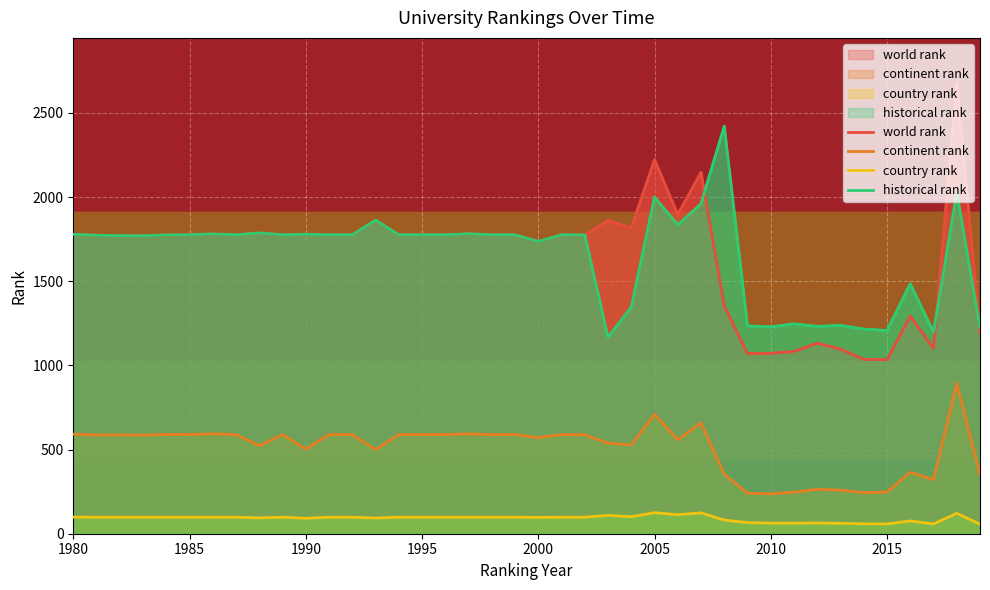

Reading left to right, what are all the values shown in this chart?

world rank: 1779.0	1773.0	1771.0	1770.0	1775.0	1776.0	1781.0	1776.0	1787.0	1776.0	1779.0	1776.0	1776.0	1863.0	1776.0	1776.0	1776.0	1782.0	1776.0	1776.0	1736.0	1776.0	1775.0	1861.0	1817.0	2223.0	1896.0	2147.0	1354.0	1070.0	1072.0	1083.0	1132.0	1097.0	1036.0	1034.0	1293.0	1102.0	2678.0	1195.0
continent rank: 591.0	587.0	587.0	586.0	590.0	590.0	593.0	589.0	523.0	589.0	503.0	589.0	589.0	500.0	589.0	589.0	589.0	593.0	589.0	589.0	571.0	589.0	588.0	538.0	528.0	709.0	558.0	659.0	354.0	241.0	237.0	247.0	264.0	259.0	244.0	248.0	365.0	322.0	894.0	351.0
country rank: 99.0	98.0	98.0	98.0	98.0	98.0	98.0	98.0	94.0	98.0	92.0	98.0	98.0	93.0	98.0	98.0	98.0	98.0	98.0	98.0	97.0	98.0	98.0	109.0	101.0	125.0	113.0	124.0	81.0	66.0	63.0	63.0	64.0	62.0	59.0	58.0	76.0	58.0	121.0	57.0
historical rank: 1779.0	1773.0	1771.0	1770.0	1775.0	1776.0	1781.0	1776.0	1787.0	1776.0	1779.0	1776.0	1776.0	1863.0	1776.0	1776.0	1776.0	1782.0	1776.0	1776.0	1736.0	1776.0	1775.0	1167.5	1346.7	2000.5	1834.5	1961.0	2421.5	1234.7	1229.0	1247.0	1232.0	1238.0	1215.7	1207.3	1485.0	1198.0	2026.3	1226.0